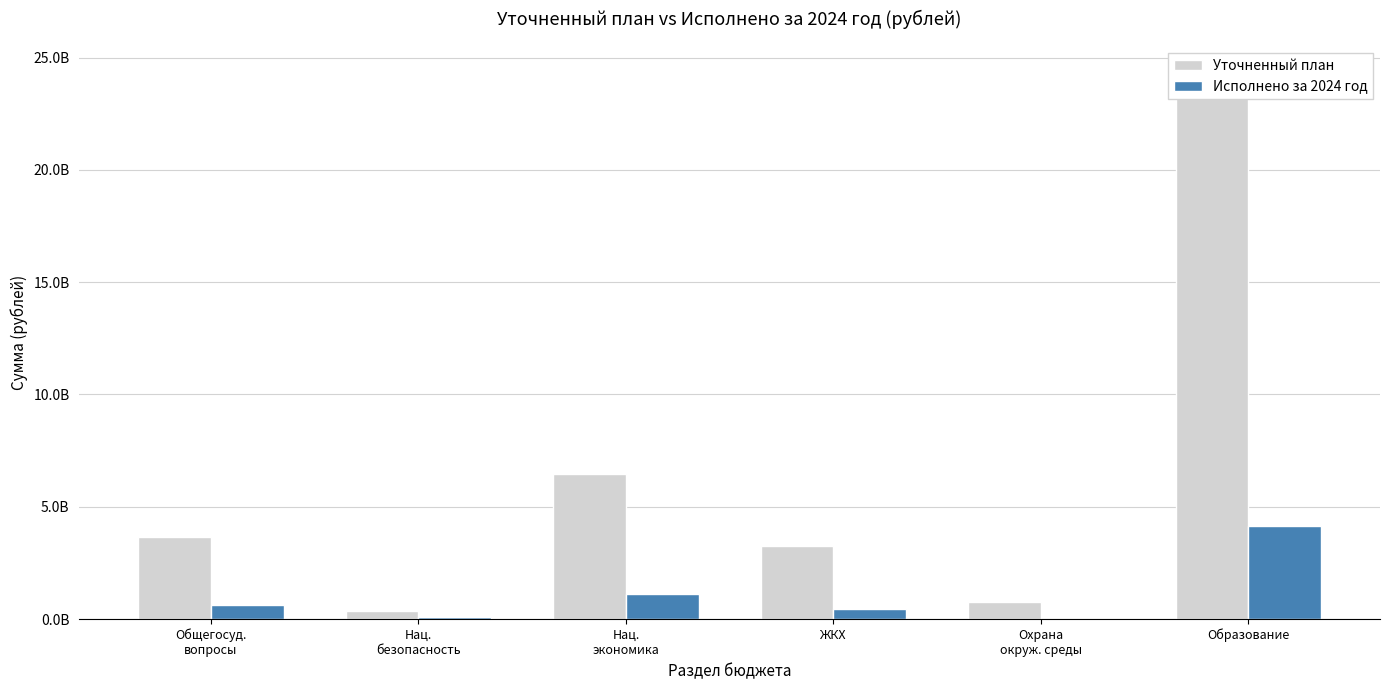

At which label does Исполнено за 2024 год first exceed 628690095?

Общегосуд.
вопросы